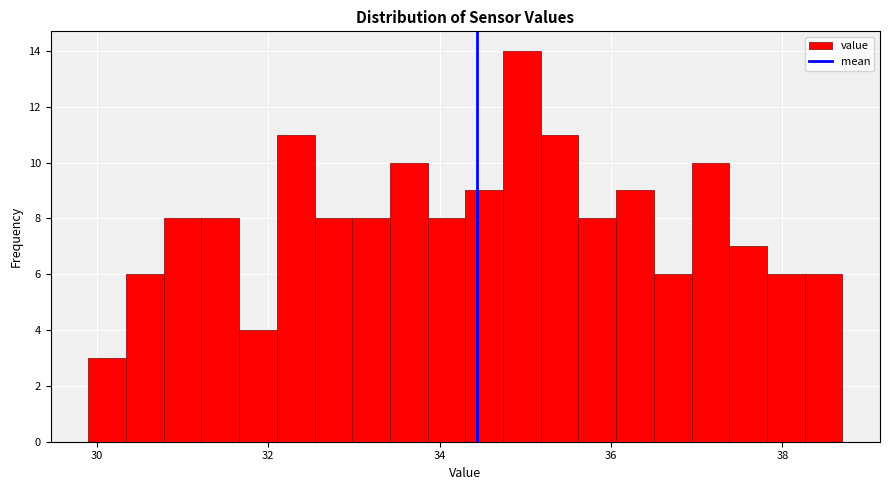

Around what value on the x-axis is the tallest bar? Give the approximate position of its centre, as read against the axis.

35.0